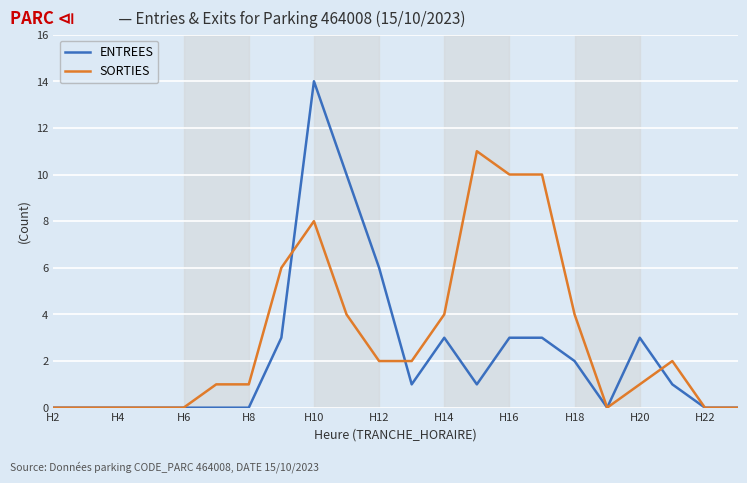

What is the highest value of the SORTIES series?

11